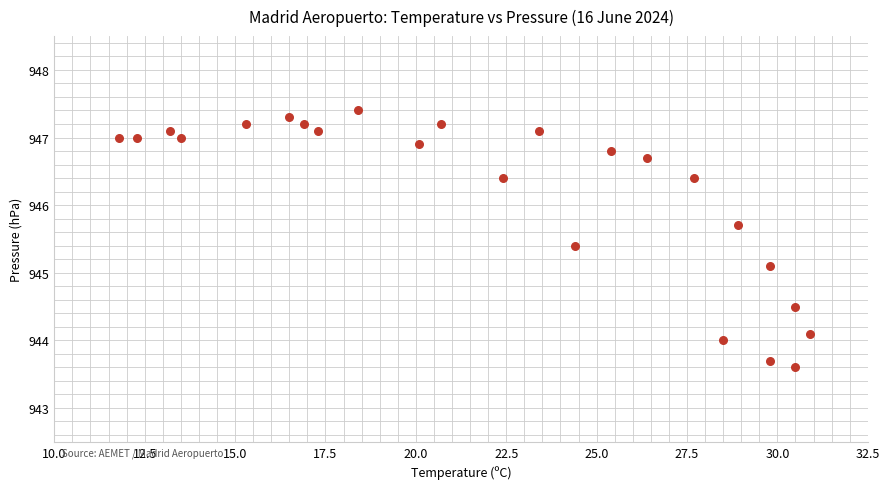

What is the range of X values (max minus min)?

19.1